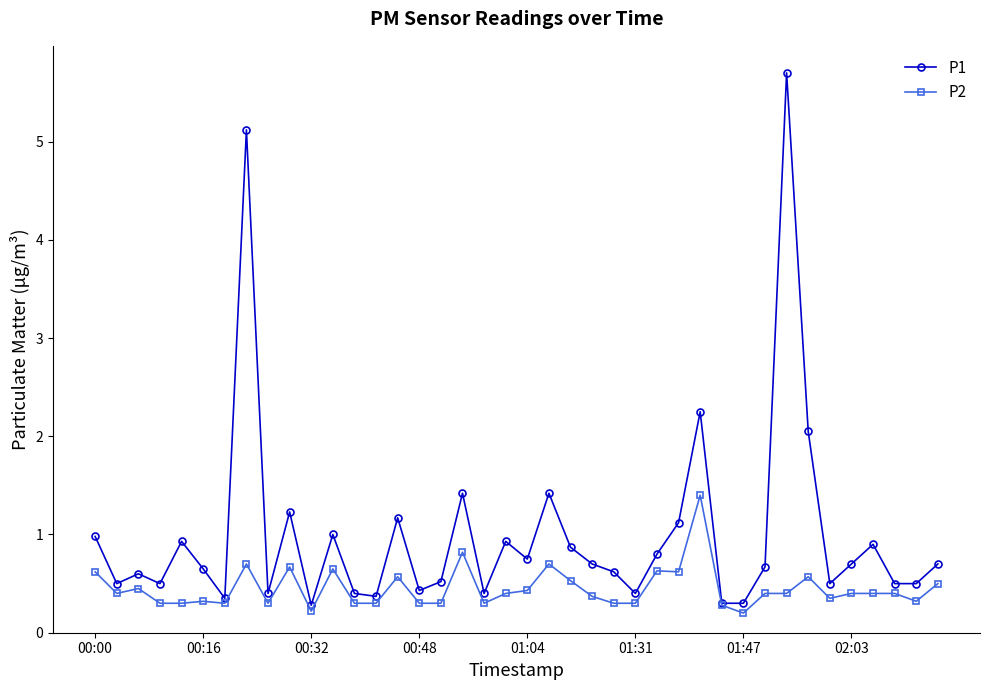

What is the value of the P2 point at the 27th from the left?

0.6